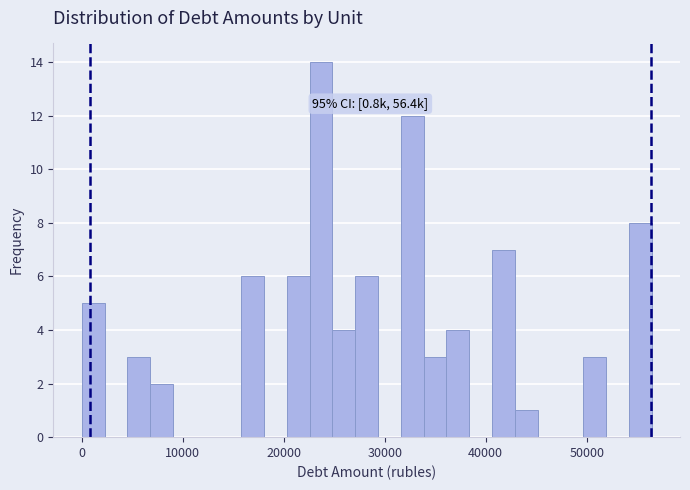

Around what value on the x-axis is the tallest bar? Give the approximate position of its centre, as read against the axis.

24000